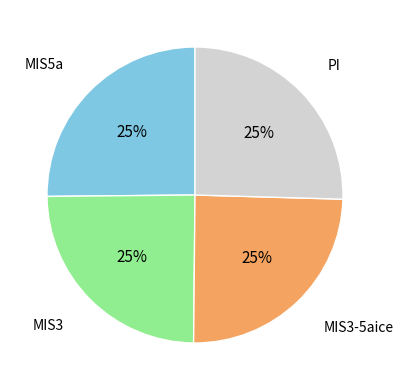

Does any single category account for the majority?

No